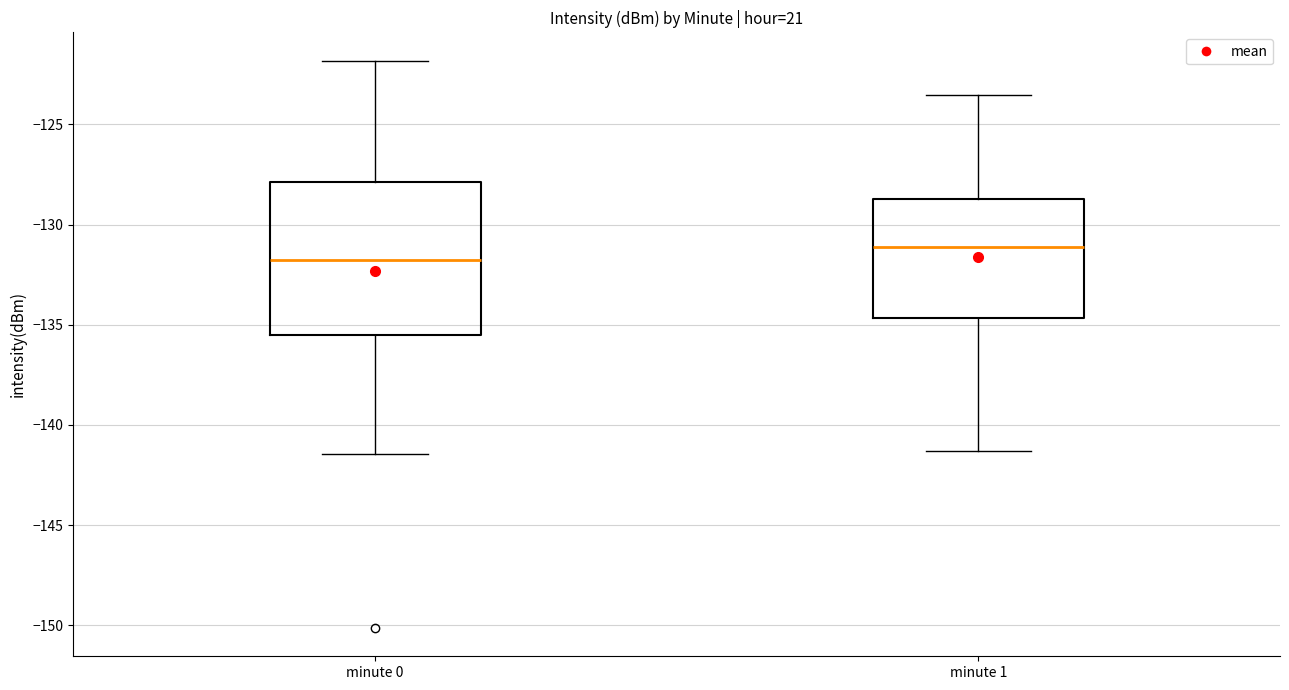

Where is the lower edge of the box for minute 1 on the y-axis? The values are not printed on the chart, so give them approximately, as read against the axis.

-134.5